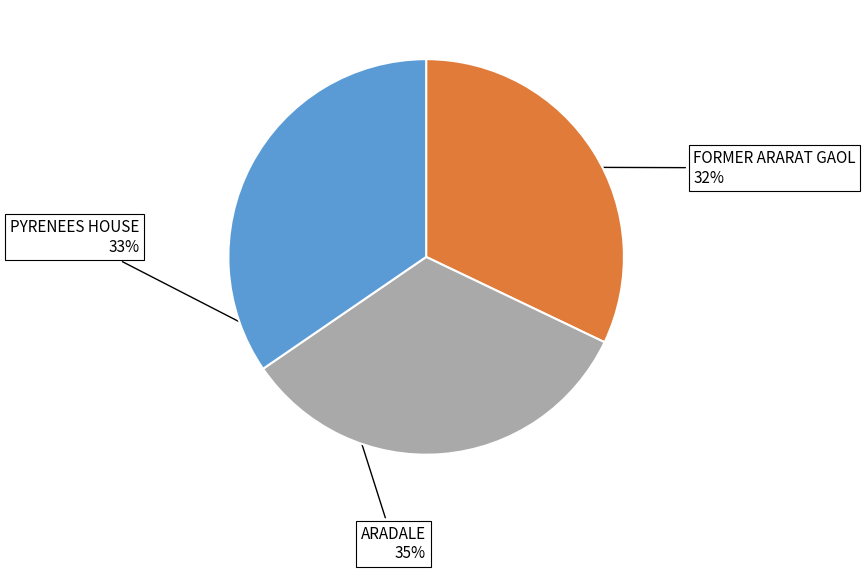

Does ARADALE account for over 50% of the chart?

No